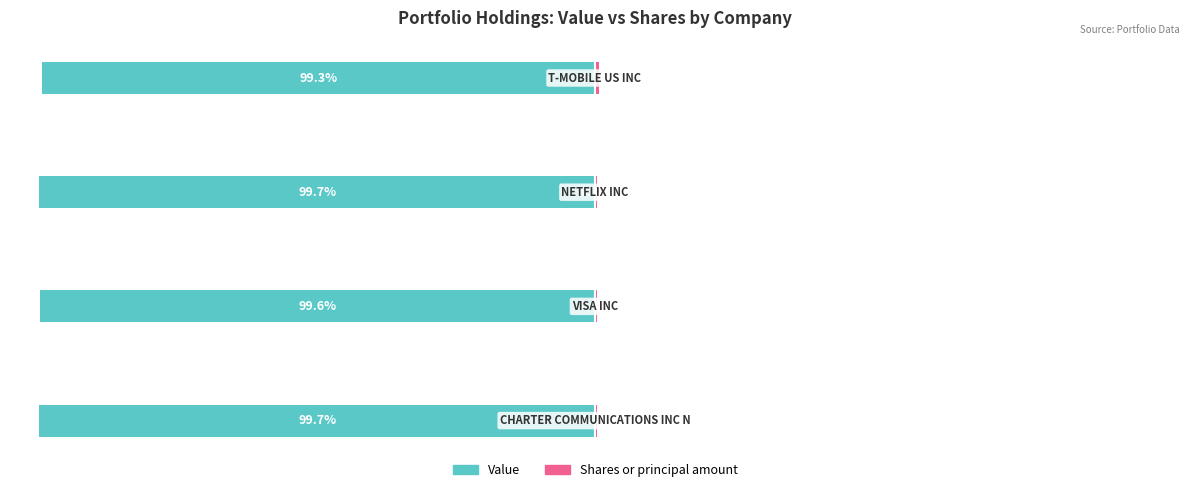

How many data points does each series have?

4